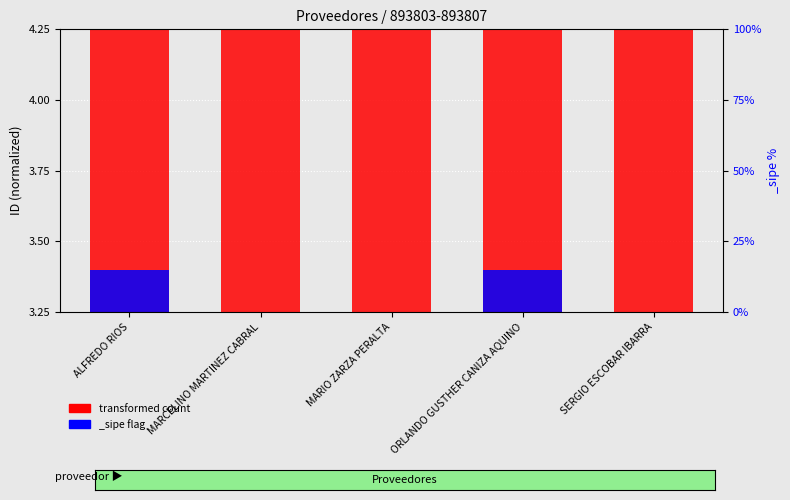

What is the ratio of the value at MARIO ZARZA PERALTA to the value at ORLANDO GUSTHER CANIZA AQUINO?

1.1